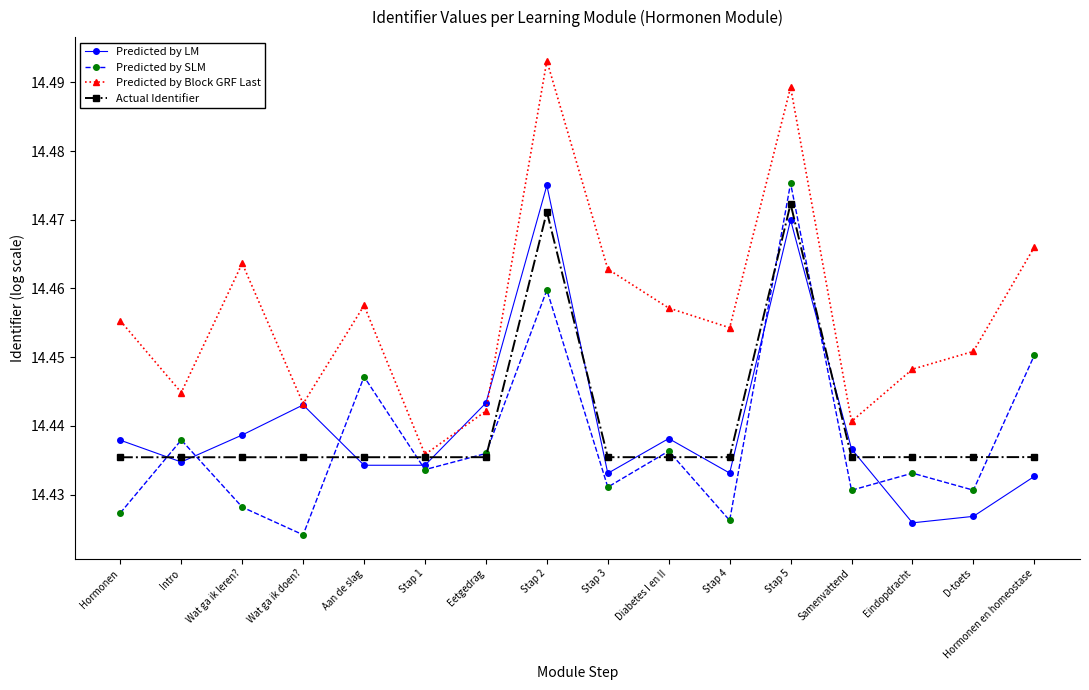

Count the Predicted by Block GRF Last values in the range 14 to 15.

16